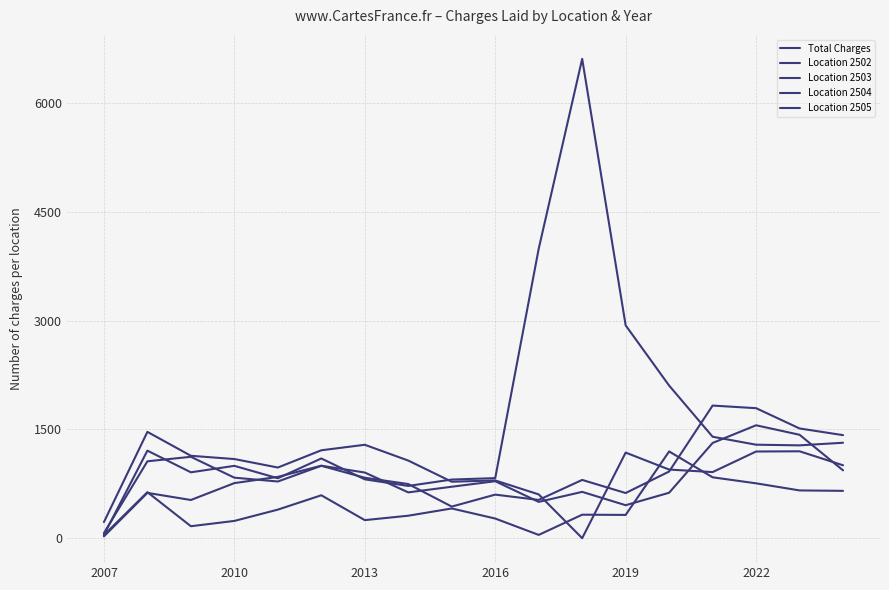

Does the chart have visible grid lines?

Yes